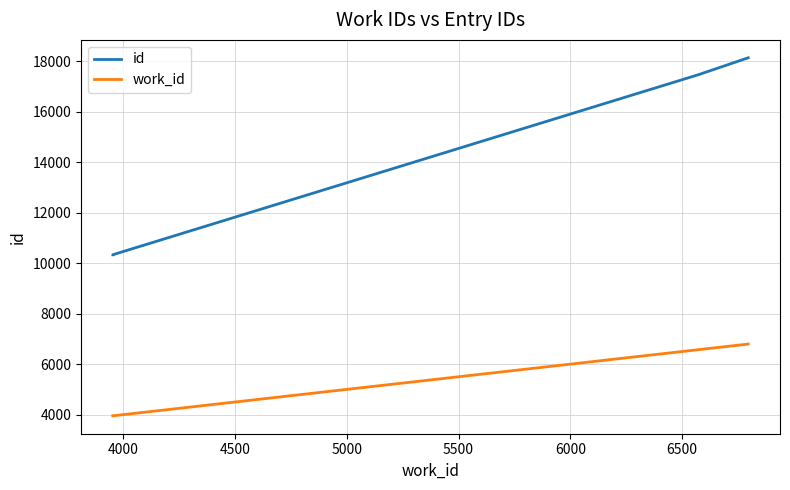

What is the highest value of the work_id series?

6796